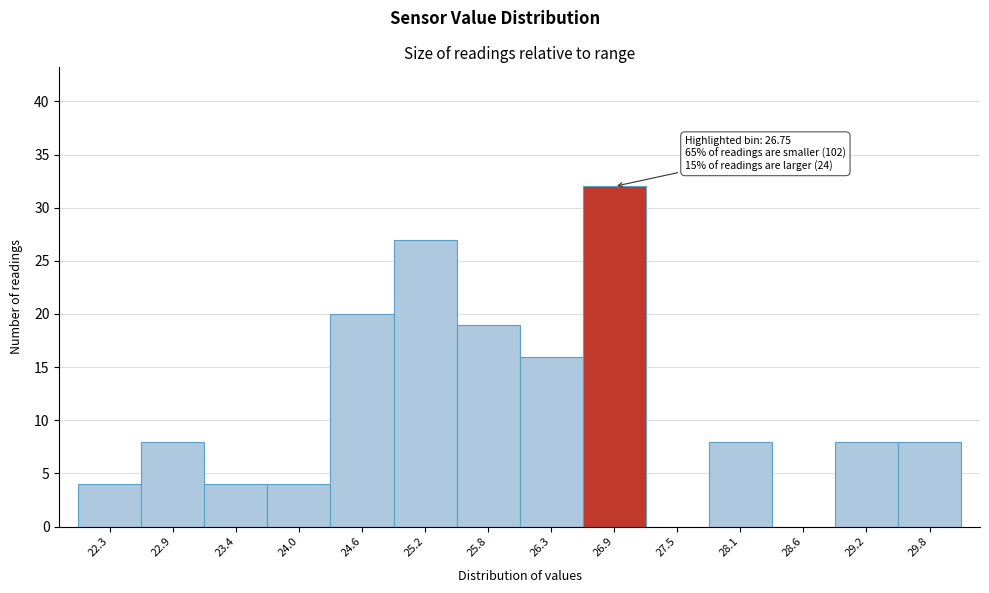

Over which range of the x-axis is the bar tallest?

26.6 to 27.2